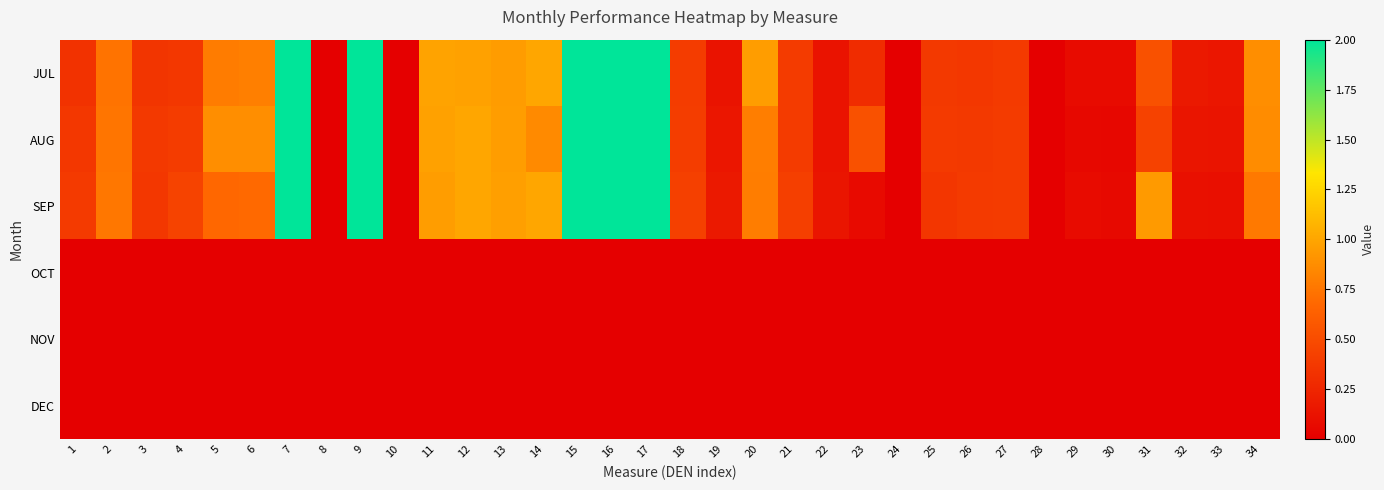

What is the spread (max minus min) of values at 21?

0.4